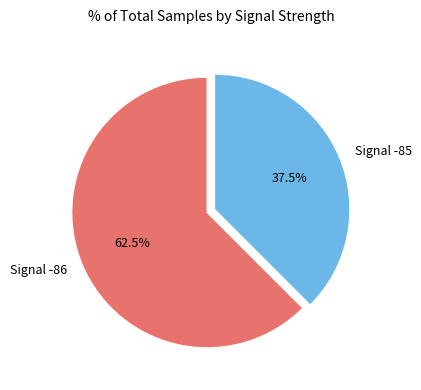

Is there a majority slice in this chart?

Yes